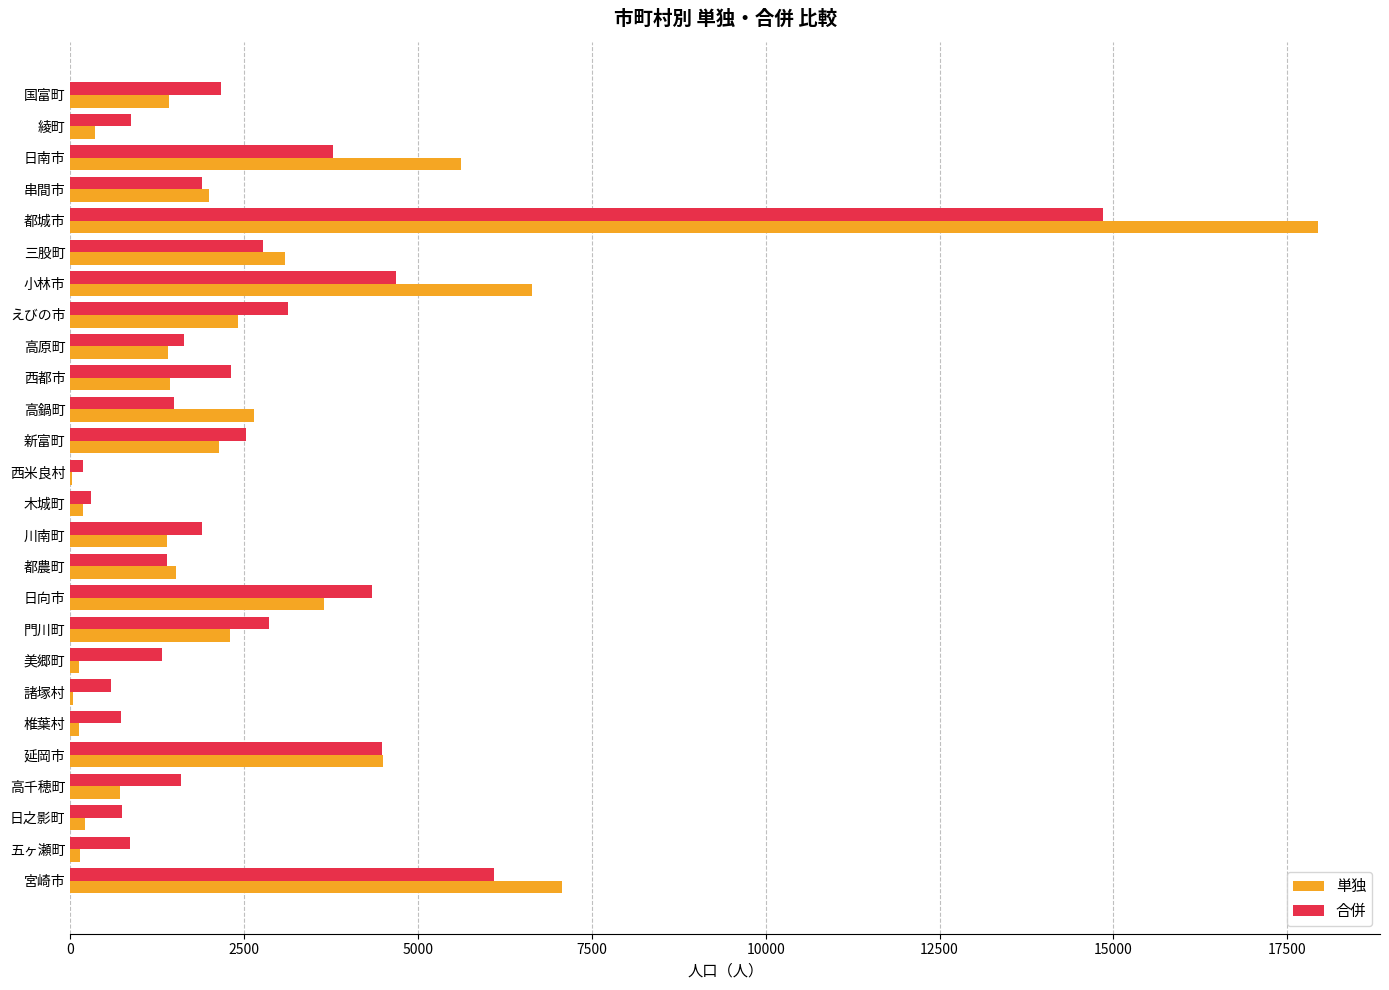

Is the value of 単独 at 小林市 greater than the value of 合併 at 高千穂町?

Yes